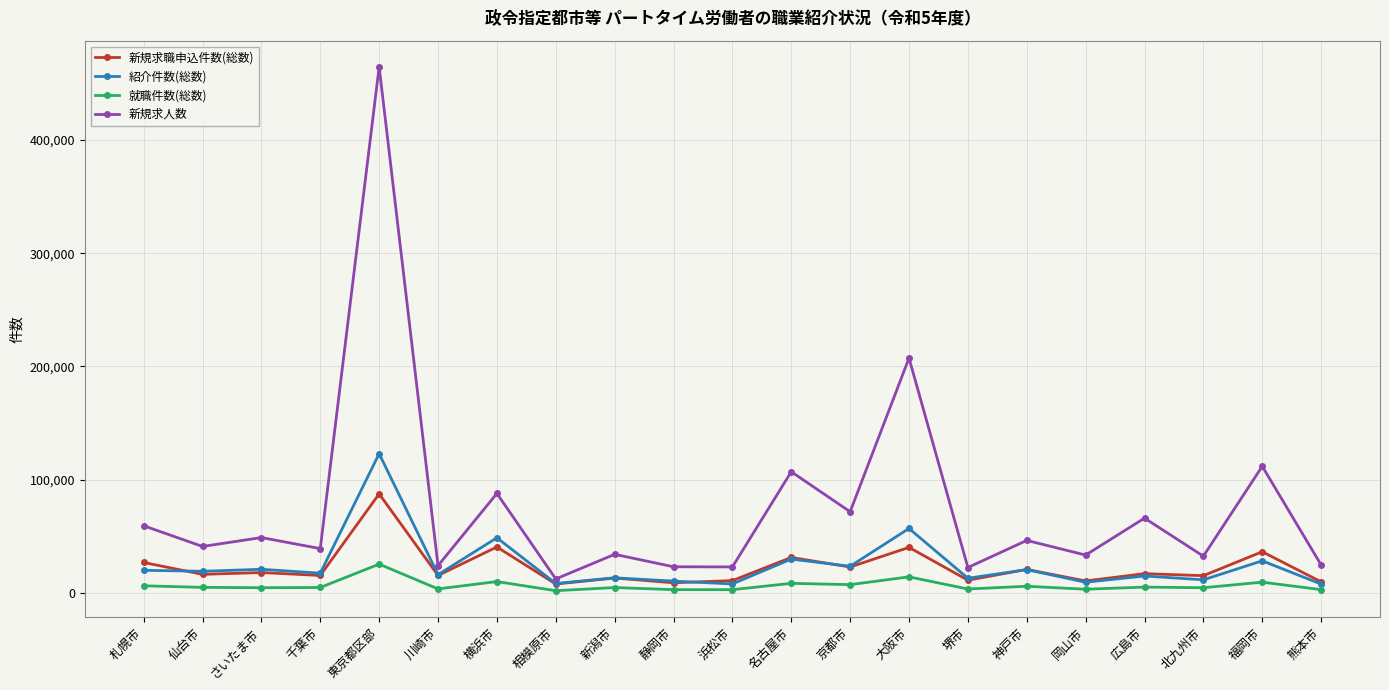

What is the label of the 8th point from the right?

大阪市